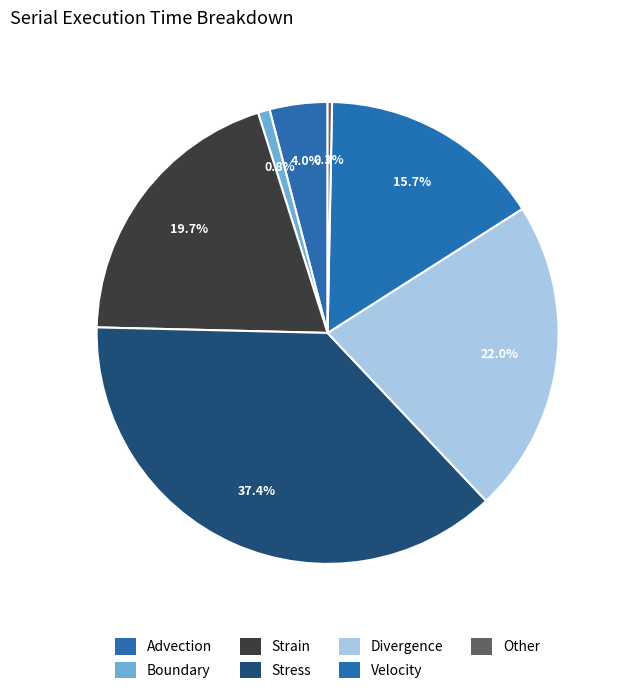

Count the number of slices in the pie.

7